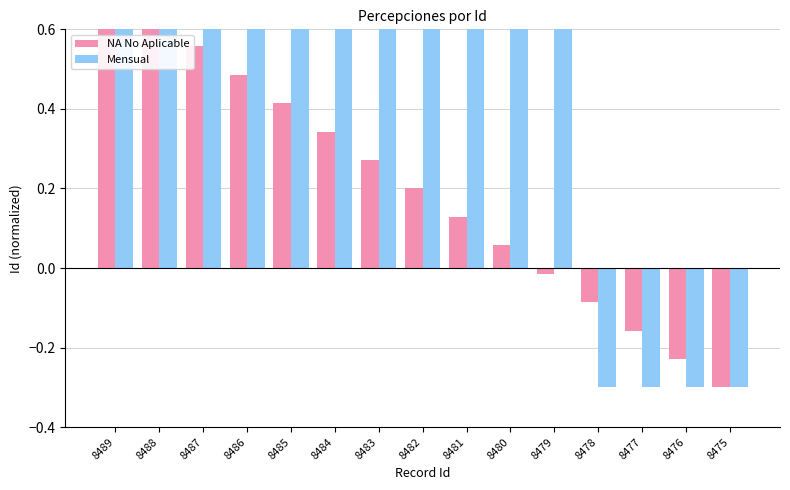

Which label corresponds to the smallest value in the chart?

8475